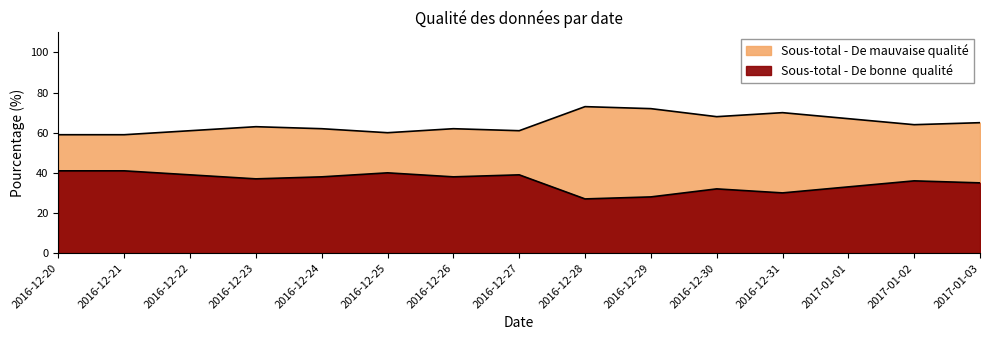

What is the label of the 15th point from the left?

2017-01-03